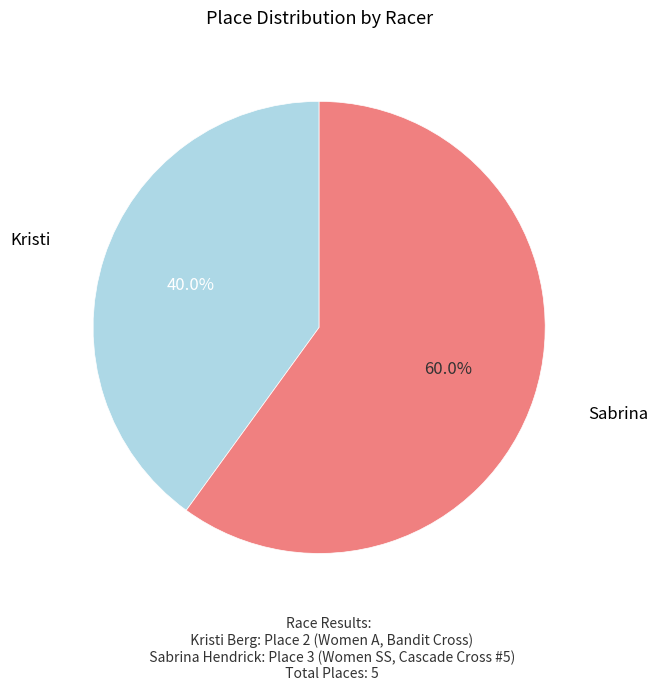

How much of the chart is everything except Kristi?

60.0%